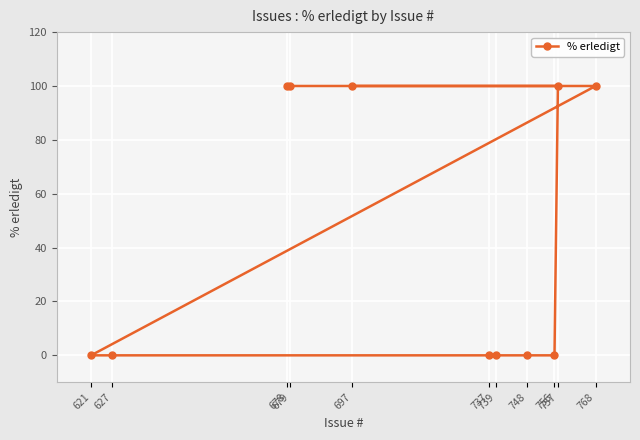

What is the value of the 11th point from the left?

100